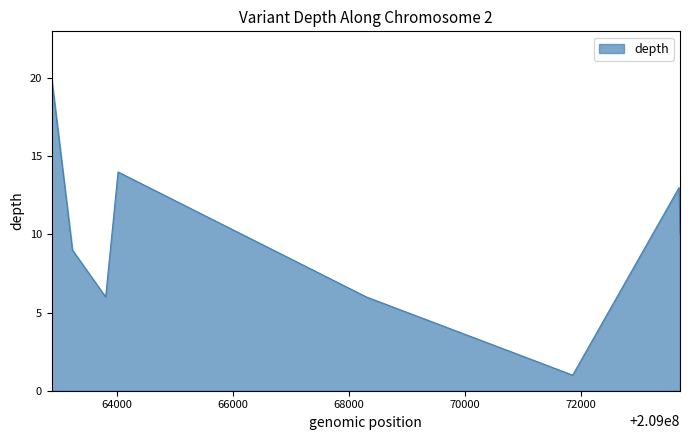

What is the difference between the maximum and minimum values?

19